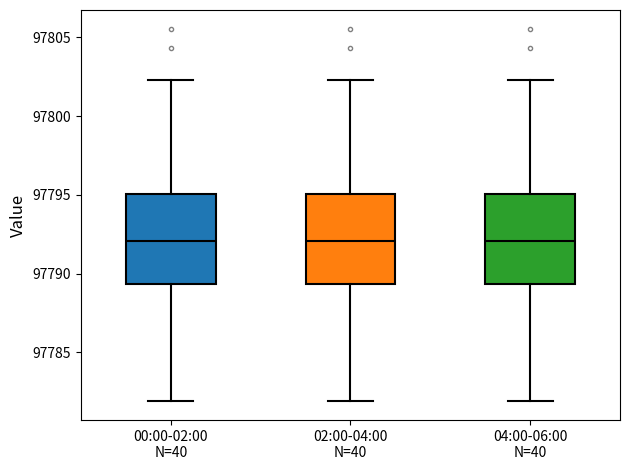

Reading left to right, transcribe this box plot: for each box, give where its median line is, the range the box spans, and where its two whiskers end, as read against the y-axis. The values are not printed on the chart, so give them approximately, as read against the axis.

00:00-02:00 N=40: median 97792.0, box 97789.5 to 97795.0, whiskers 97782.0 to 97802.5
02:00-04:00 N=40: median 97792.0, box 97789.5 to 97795.0, whiskers 97782.0 to 97802.5
04:00-06:00 N=40: median 97792.0, box 97789.5 to 97795.0, whiskers 97782.0 to 97802.5